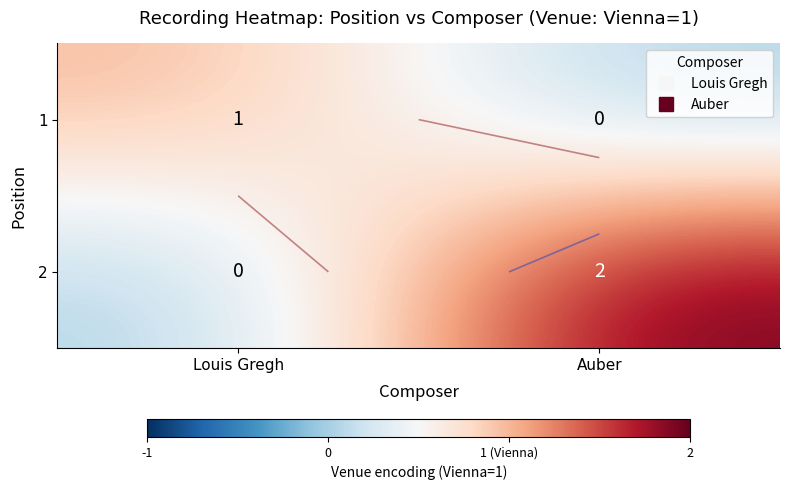

How many series are shown in this chart?

2